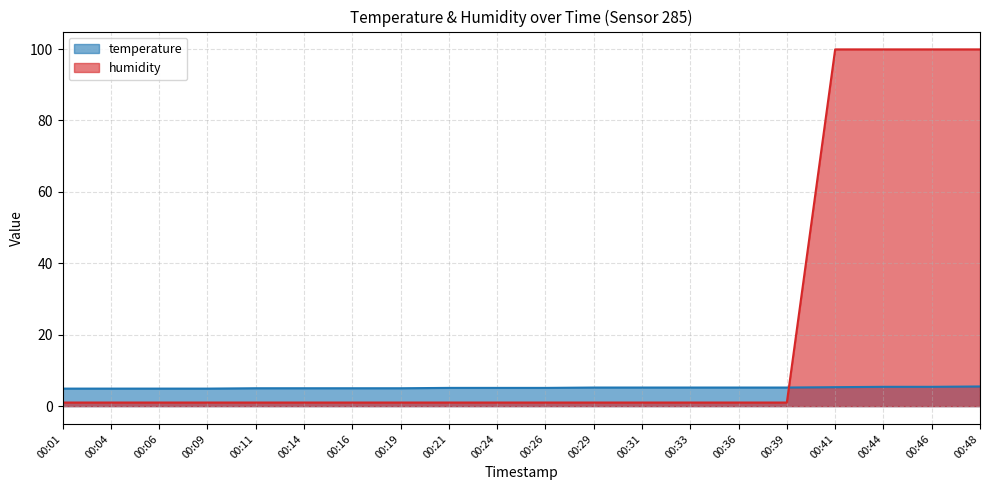

Is the value of temperature at 00:24 greater than the value of humidity at 00:14?

Yes